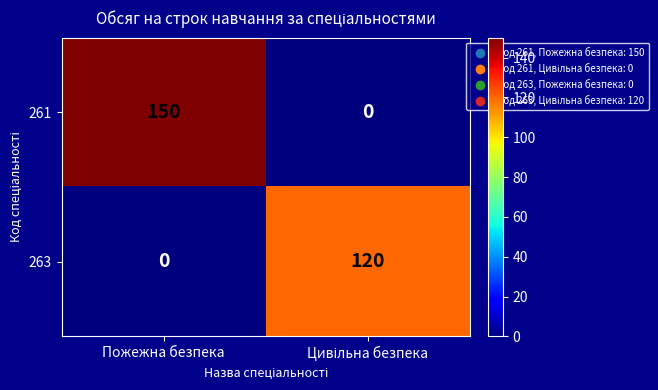

Rank the series by their average value, from lowest to highest.

263, 261